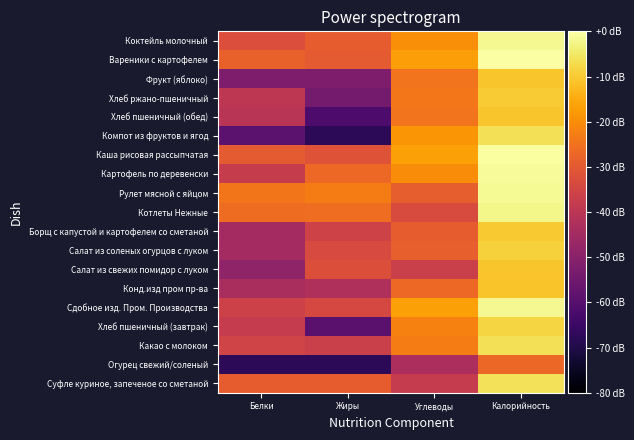

What is the smallest value displayed?

-67.8